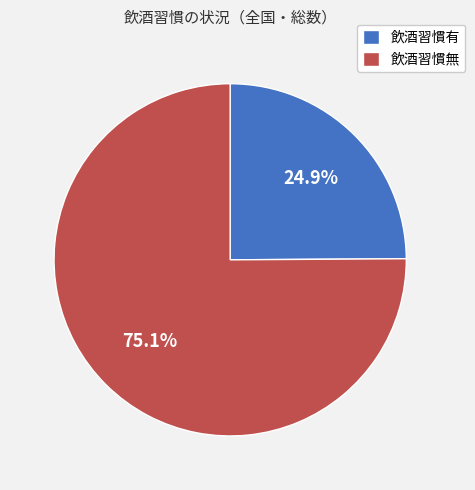

Count the number of slices in the pie.

2